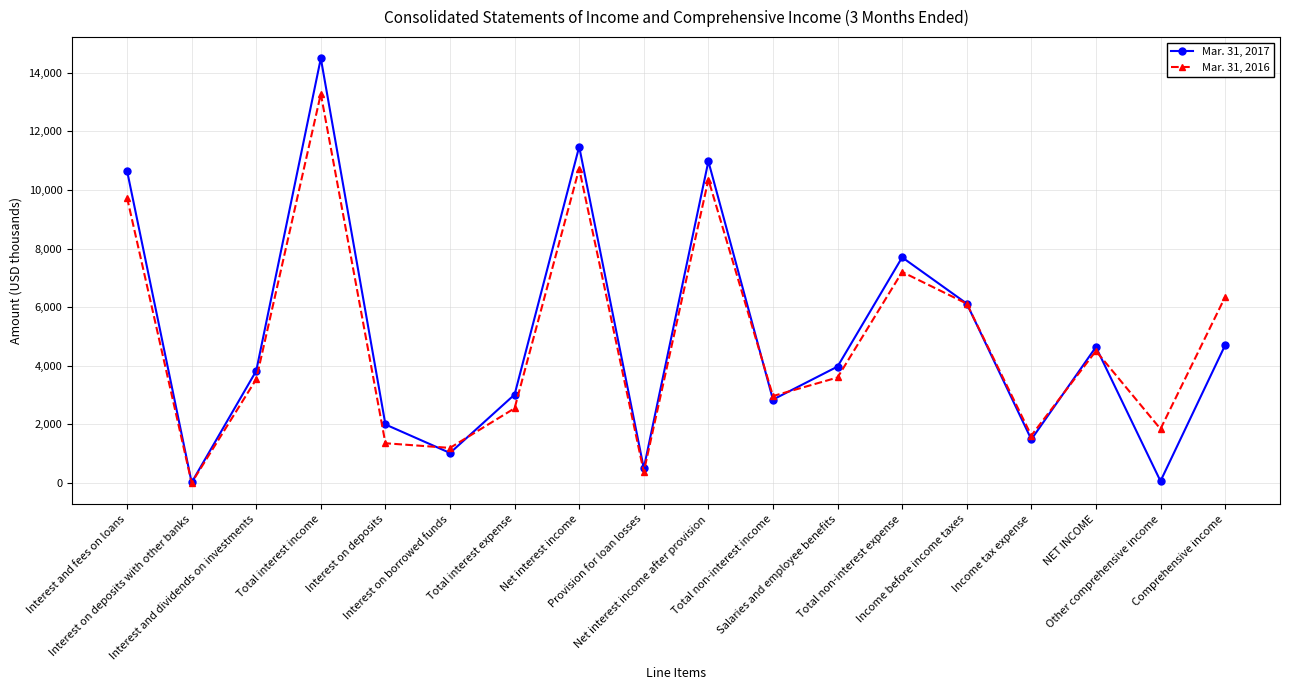

Which series changed the most between Total non-interest expense and NET INCOME?

Mar. 31, 2017